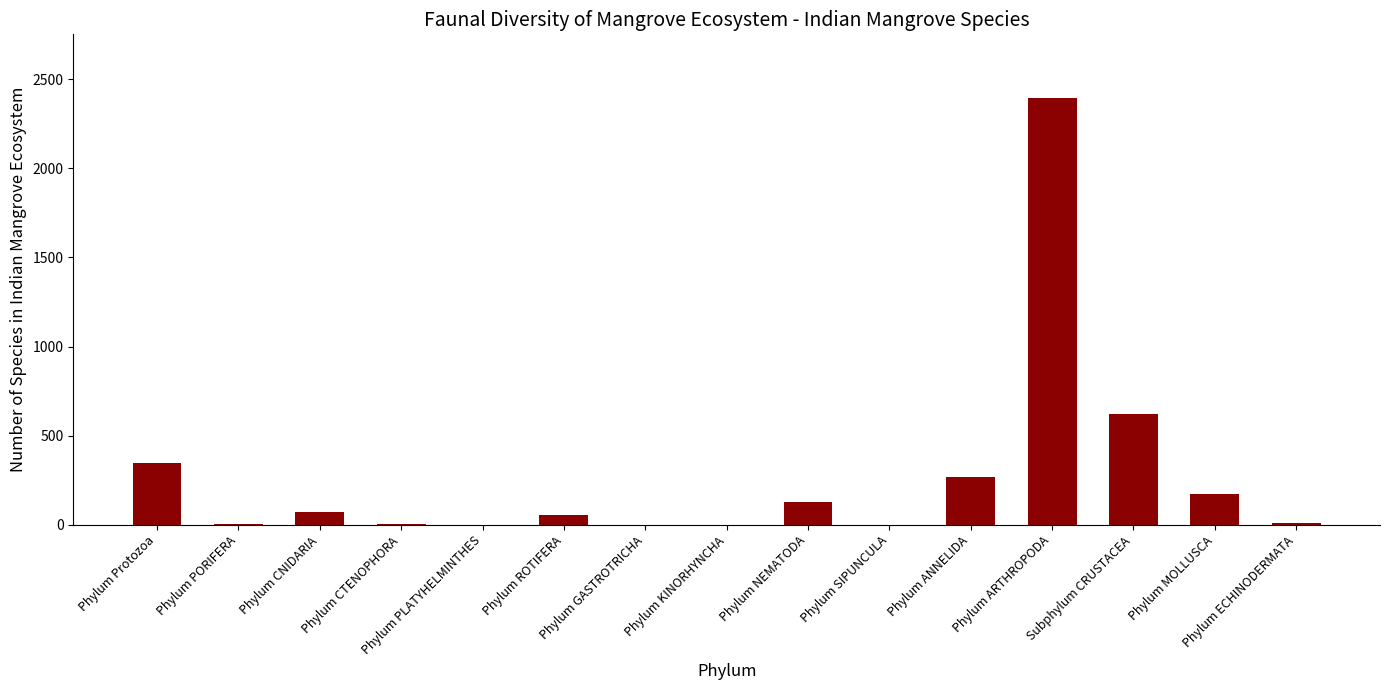

How many data points does each series have?

15